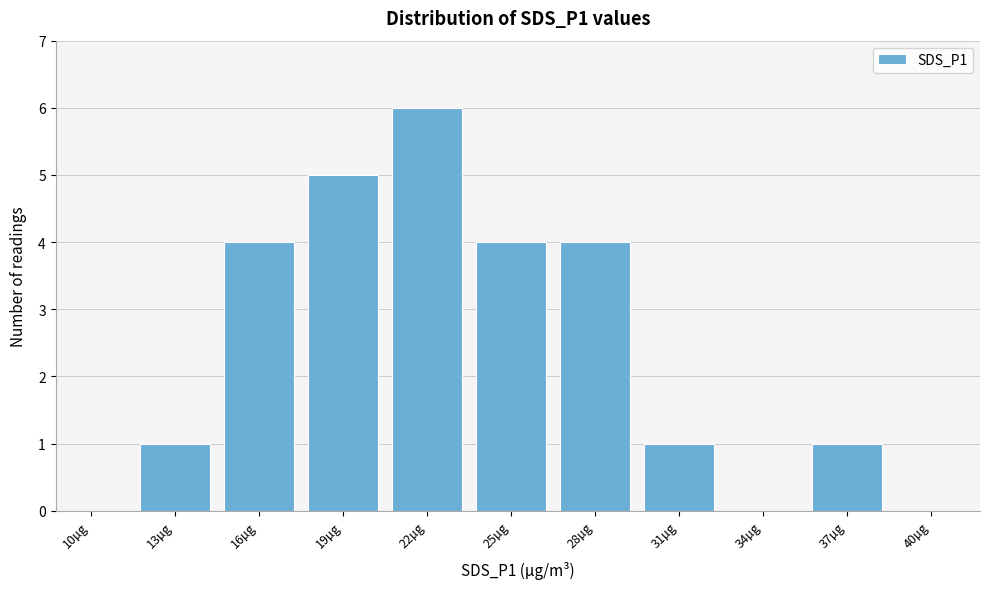

Reading right to left, list all the values displayed in this chart.

40µg=0	37µg=1	34µg=0	31µg=1	28µg=4	25µg=4	22µg=6	19µg=5	16µg=4	13µg=1	10µg=0